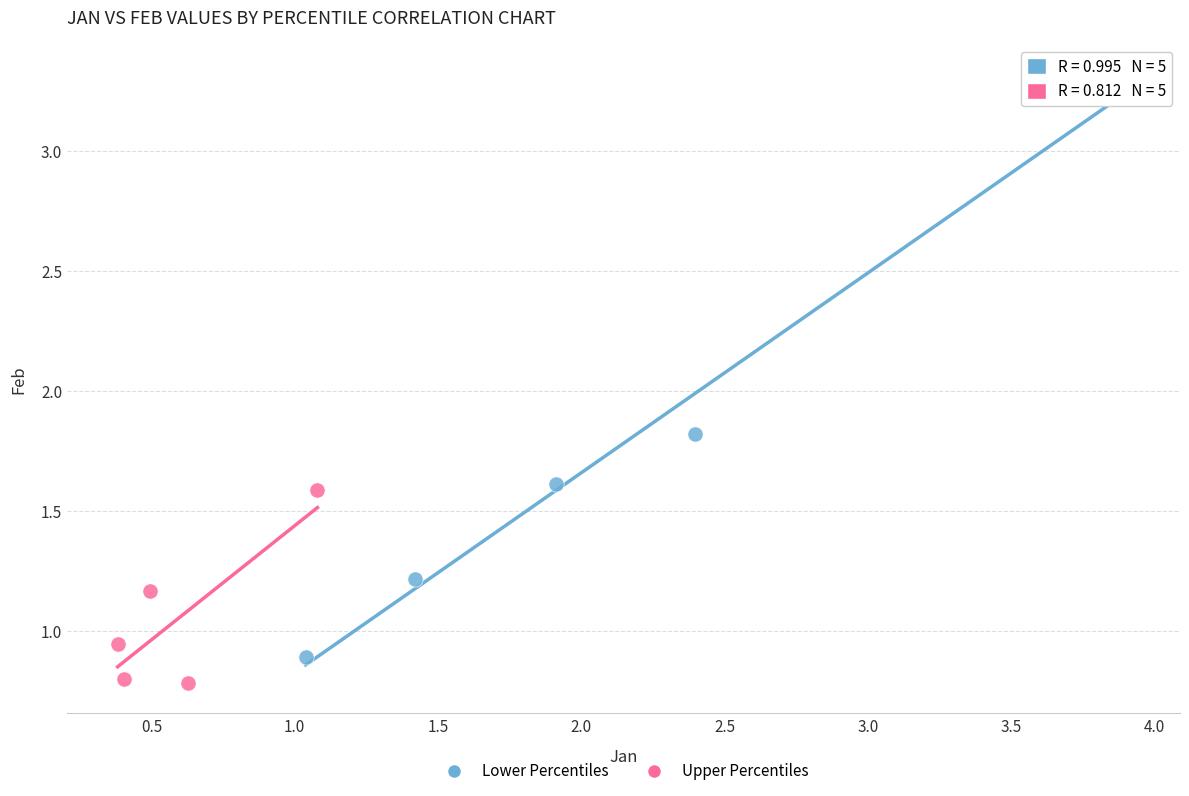

Which series has the largest Y range (max minus min)?

Lower Percentiles